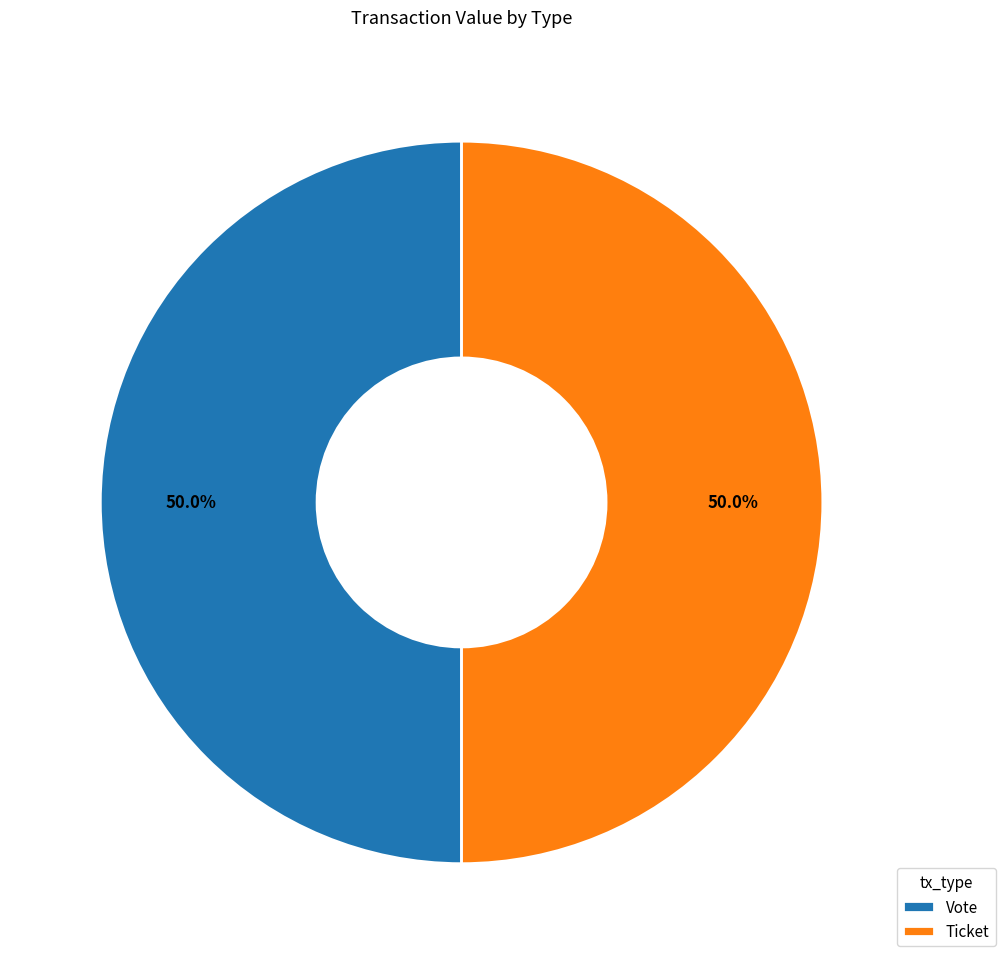

How much of the chart is everything except Vote?

50.0%